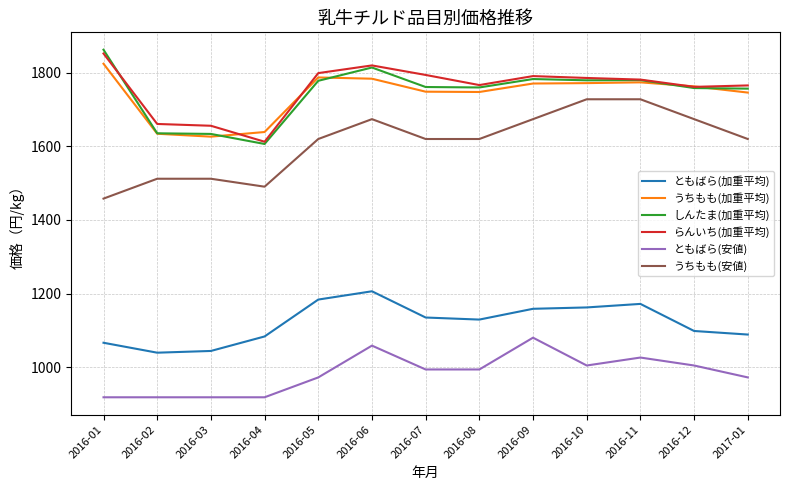

Between 2016-01 and 2016-02, which series saw the biggest shift?

しんたま(加重平均)